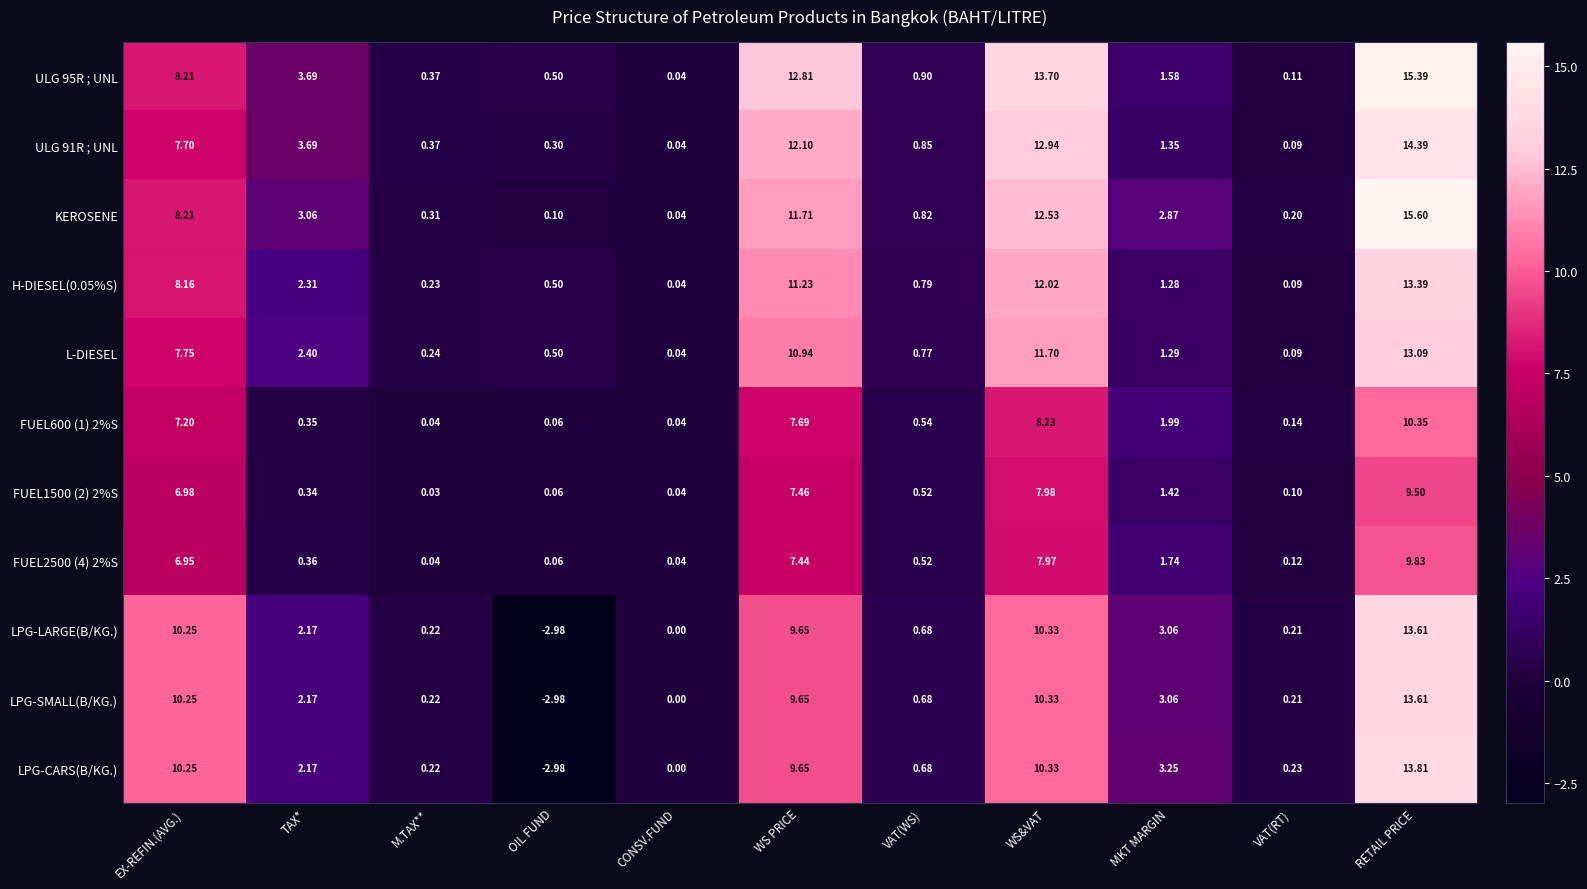

Is the value of H-DIESEL(0.05%S) at M.TAX** greater than the value of LPG-SMALL(B/KG.) at RETAIL PRICE?

No